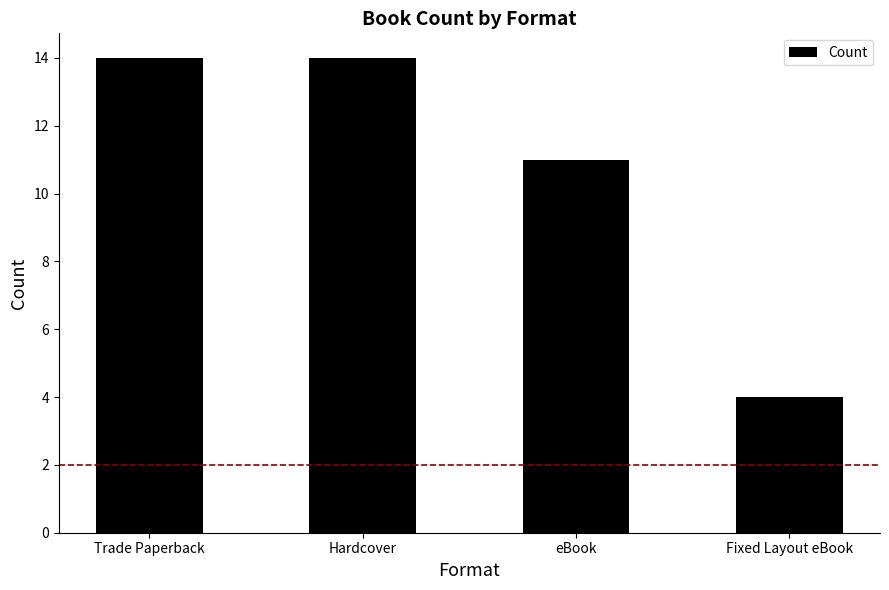

Count the values in the range 11 to 14.

3